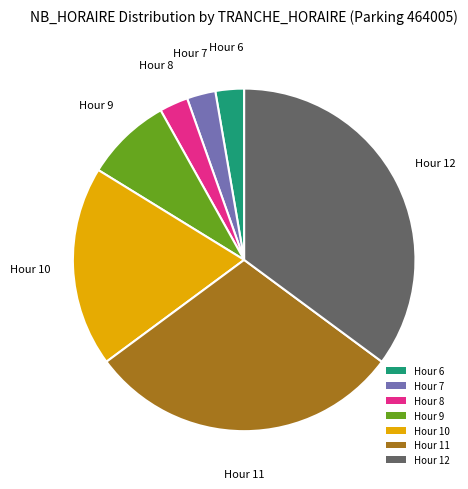

The Hour 9 slice represents 1% of the pie. True or false?

False